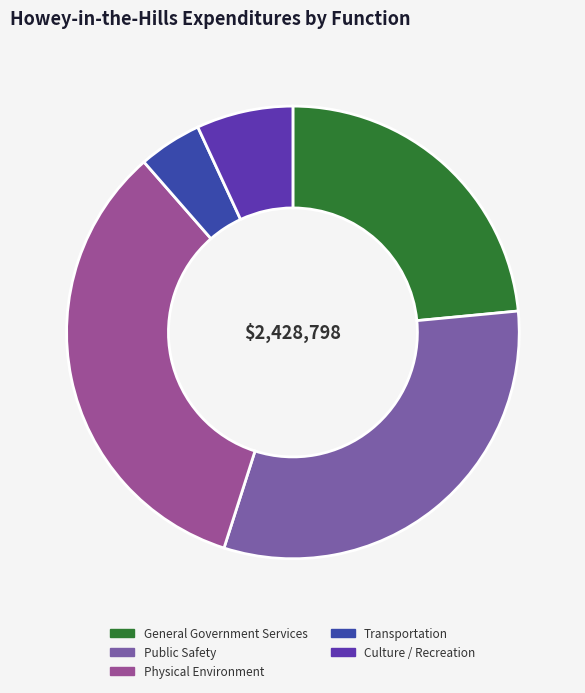

True or false: General Government Services accounts for 23% of the total.

True